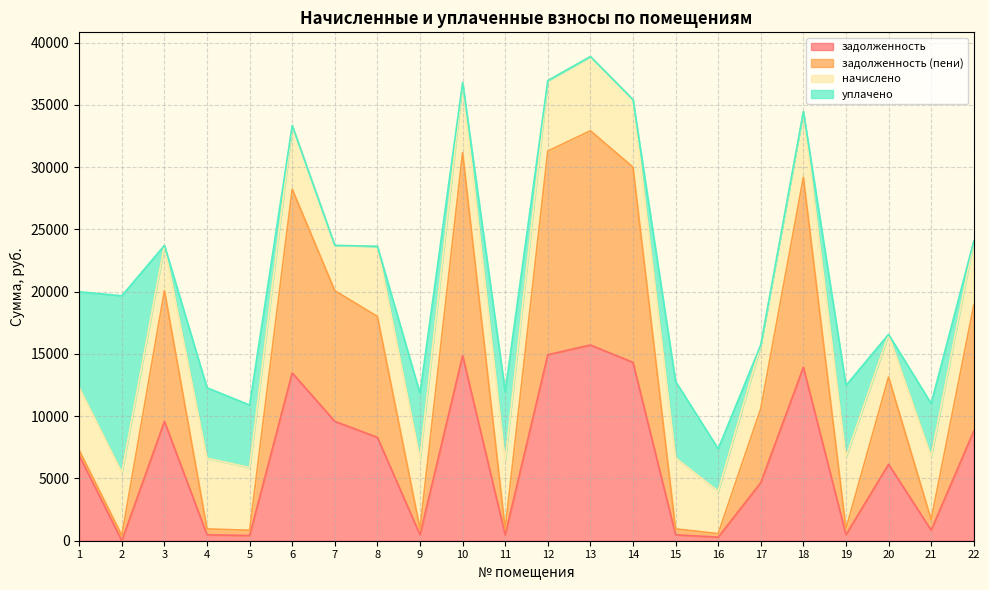

In задолженность (пени), how many points are lower than both neighbors (excluding endpoints)?

7